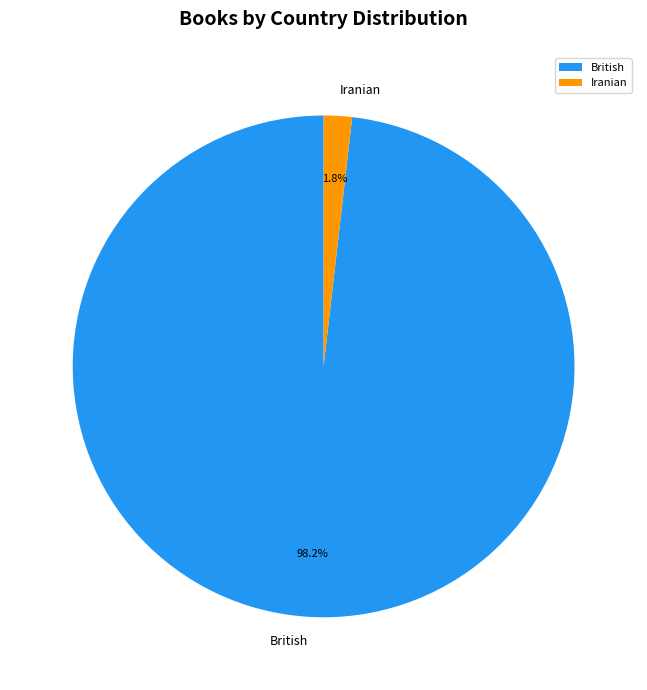

Which has a higher value, British or Iranian?

British